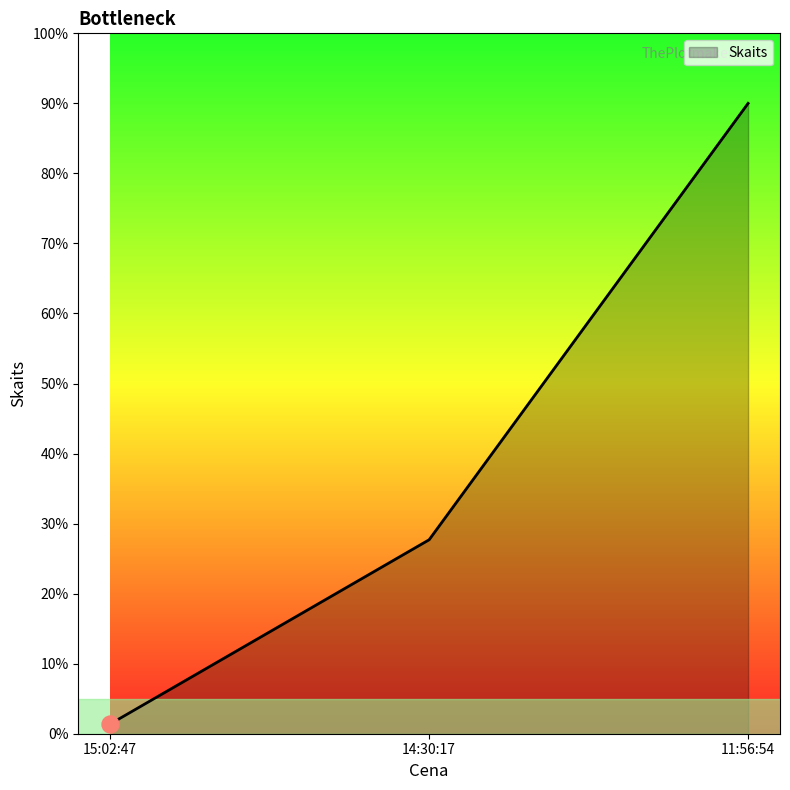

What is the change in value from 14:30:17 to 11:56:54?

+62.3